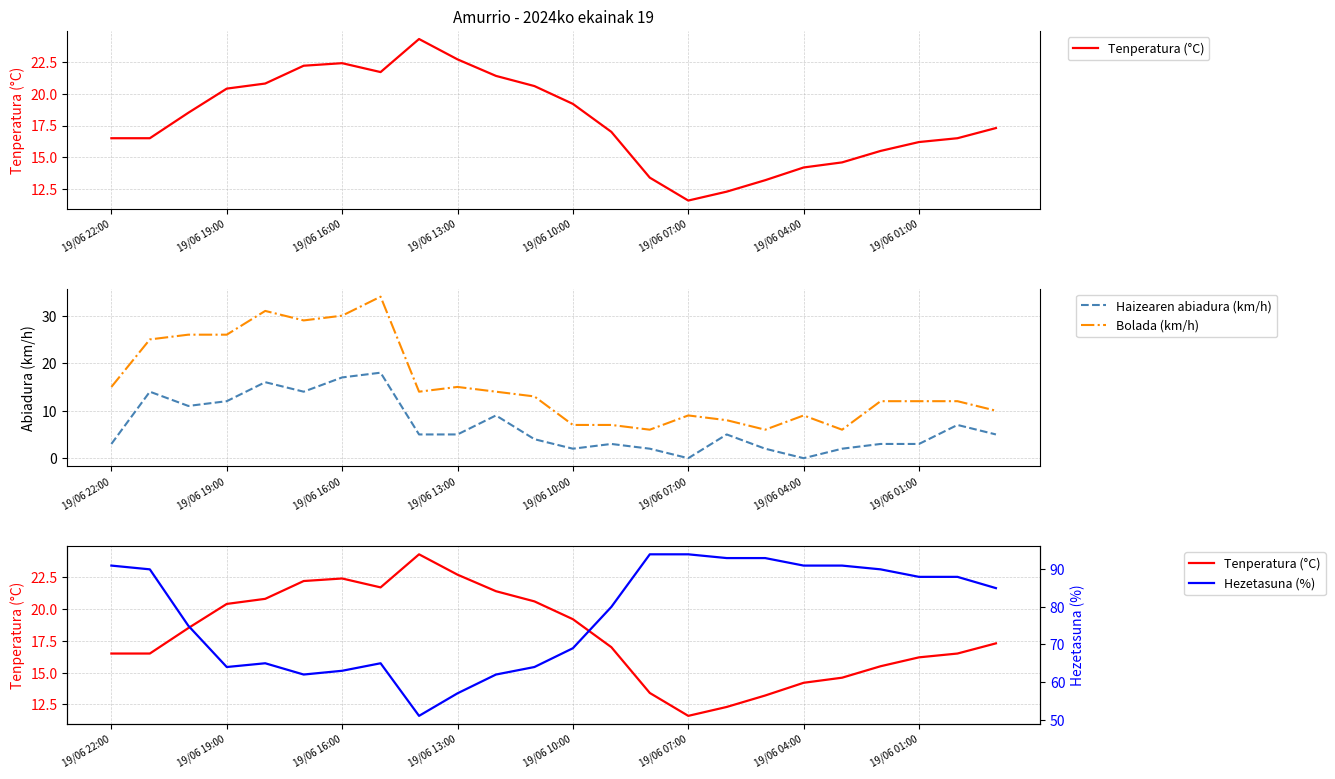

The value of Bolada (km/h) at 19/06 01:00 is 12. True or false?

True